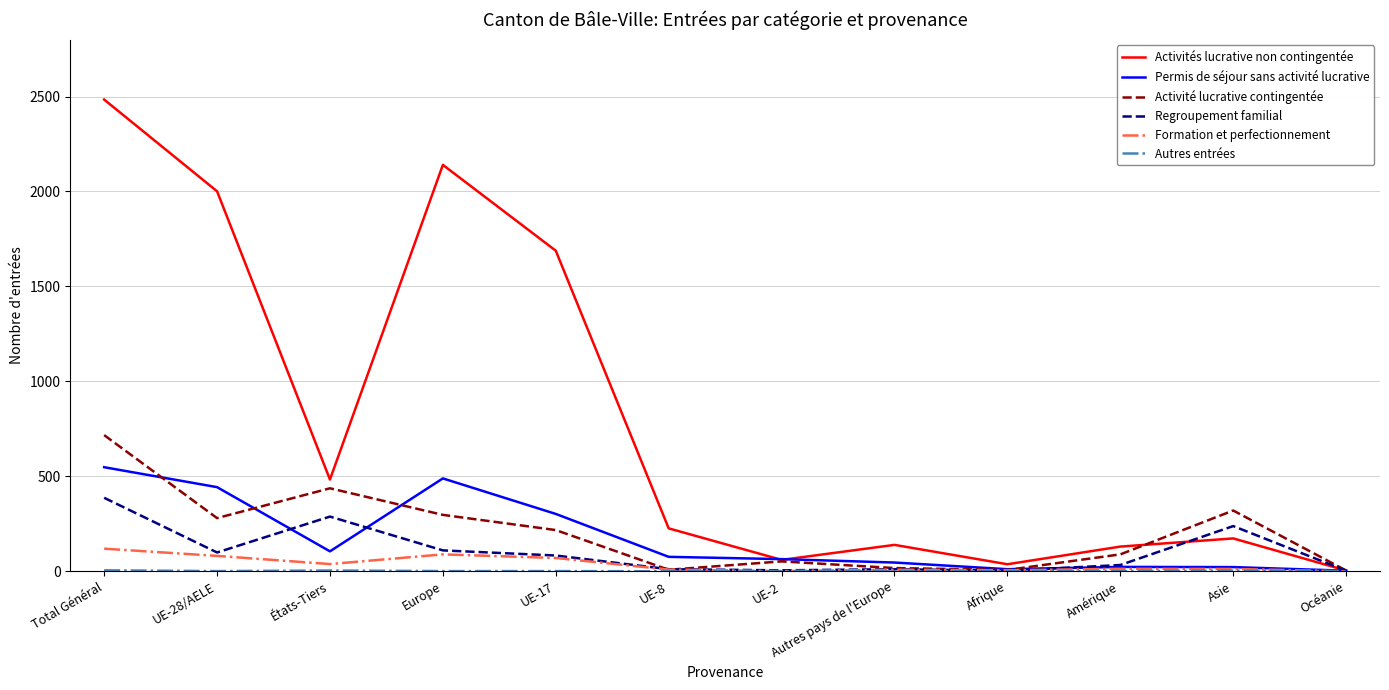

Which series has the widest spread of values?

Activités lucrative non contingentée